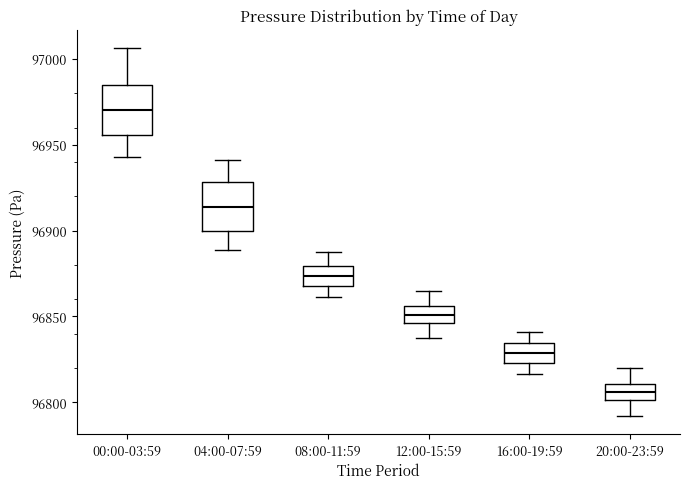

Reading left to right, read every box against the y-axis: the position of its median line, the range the box covers, and the ends of its whiskers. The values are not printed on the chart, so give them approximately, as read against the axis.

00:00-03:59: median 96970, box 96955 to 96985, whiskers 96945 to 97005
04:00-07:59: median 96915, box 96900 to 96930, whiskers 96890 to 96940
08:00-11:59: median 96875, box 96870 to 96880, whiskers 96860 to 96890
12:00-15:59: median 96850, box 96845 to 96855, whiskers 96835 to 96865
16:00-19:59: median 96830, box 96825 to 96835, whiskers 96815 to 96840
20:00-23:59: median 96805, box 96800 to 96810, whiskers 96790 to 96820